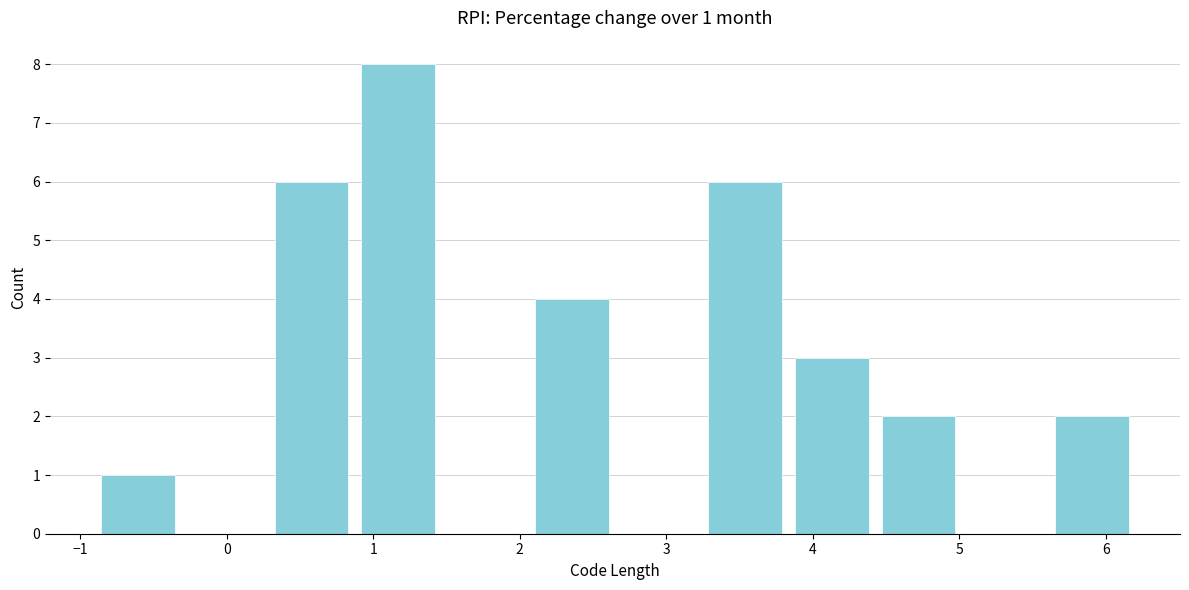

Which range on the x-axis has the tallest bar?

0.9 to 1.5